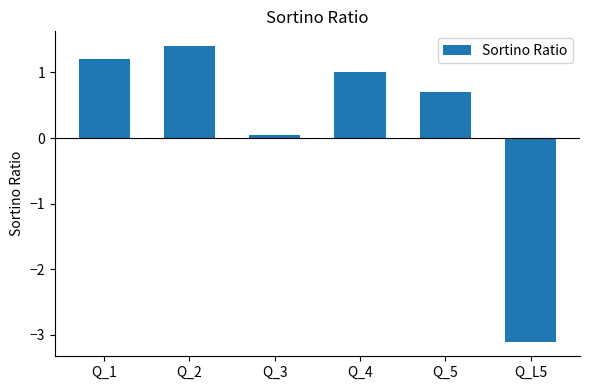

At which category does the chart reach its minimum across all series?

Q_L5